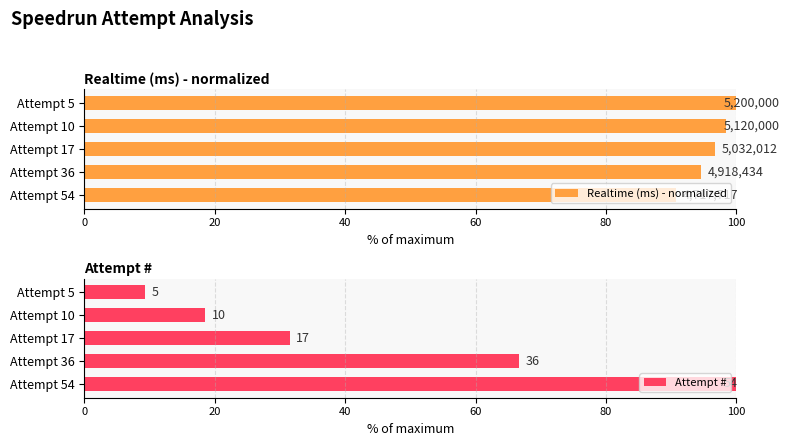

What is the value of the Attempt # bar at the 3rd from the left?

31.5